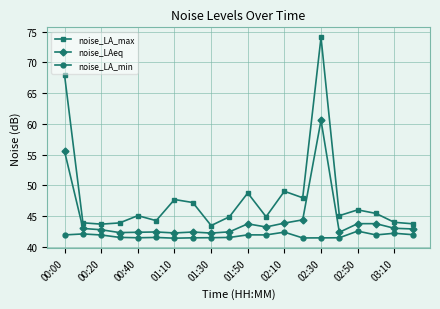

True or false: noise_LA_max and noise_LA_min cross at least once.

False